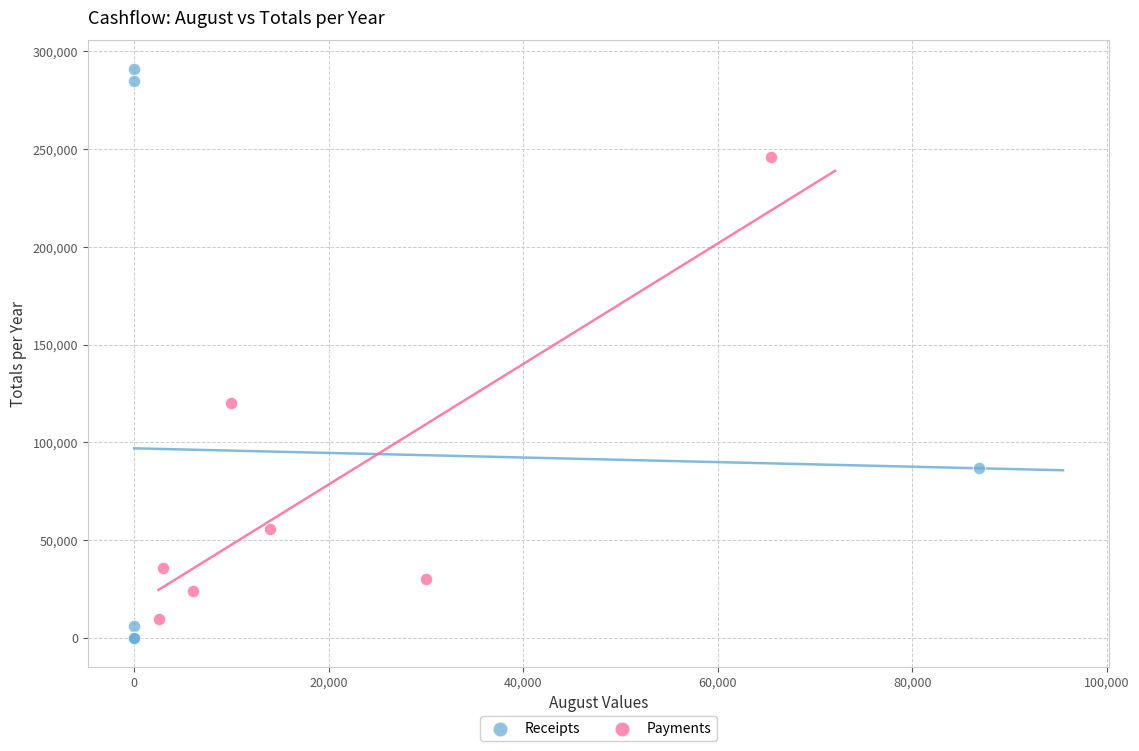

Which series reaches the minimum Y coordinate?

Receipts